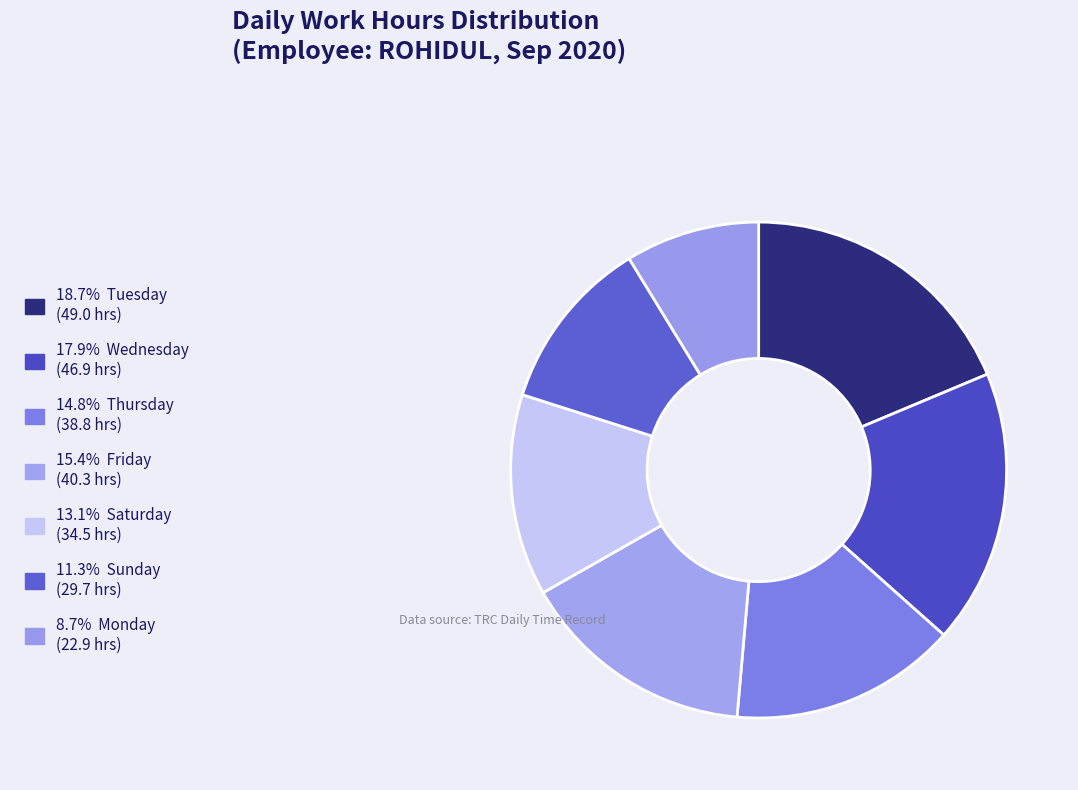

How many segments does this pie chart have?

7